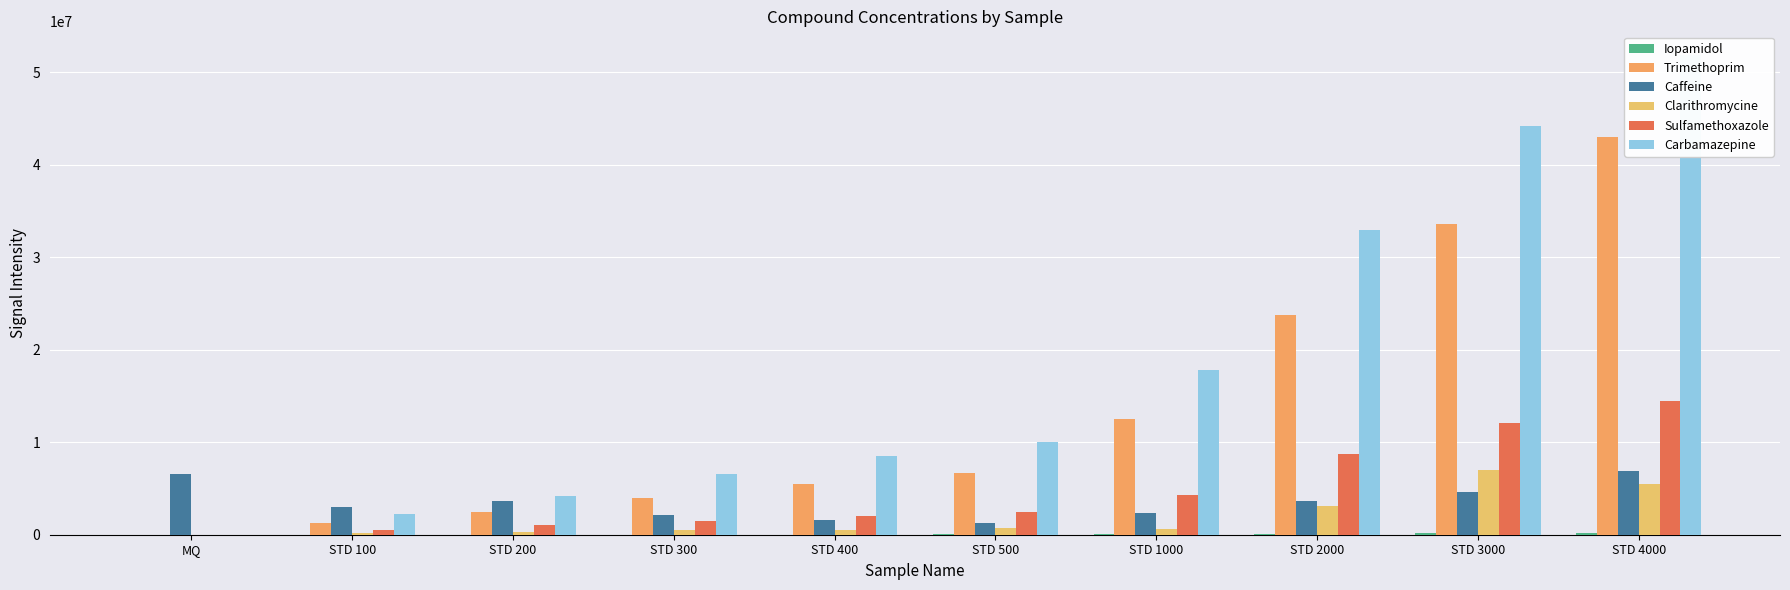

Rank the categories by Clarithromycine value from highest to lowest.

STD 3000, STD 4000, STD 2000, STD 500, STD 1000, STD 400, STD 300, STD 200, STD 100, MQ